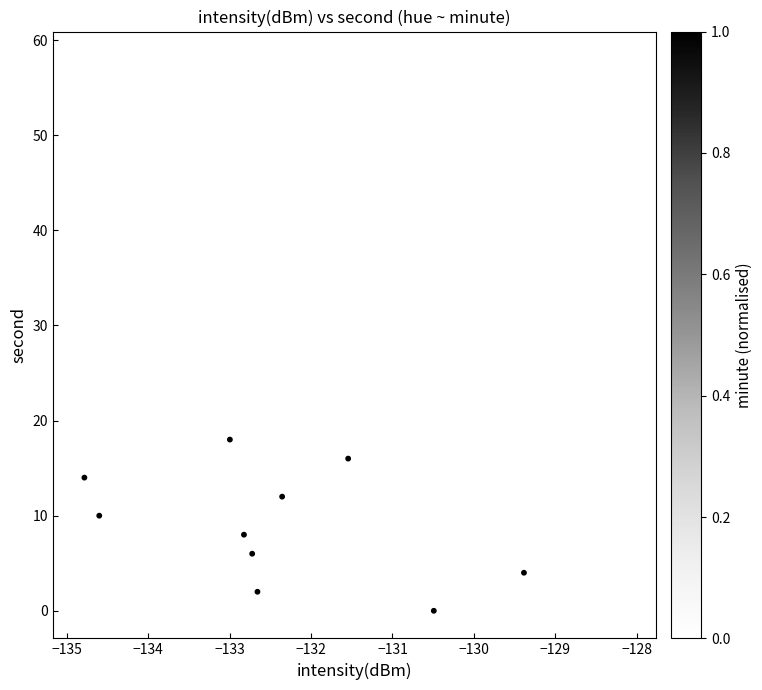

What is the range of Y values (max minus min)?

58